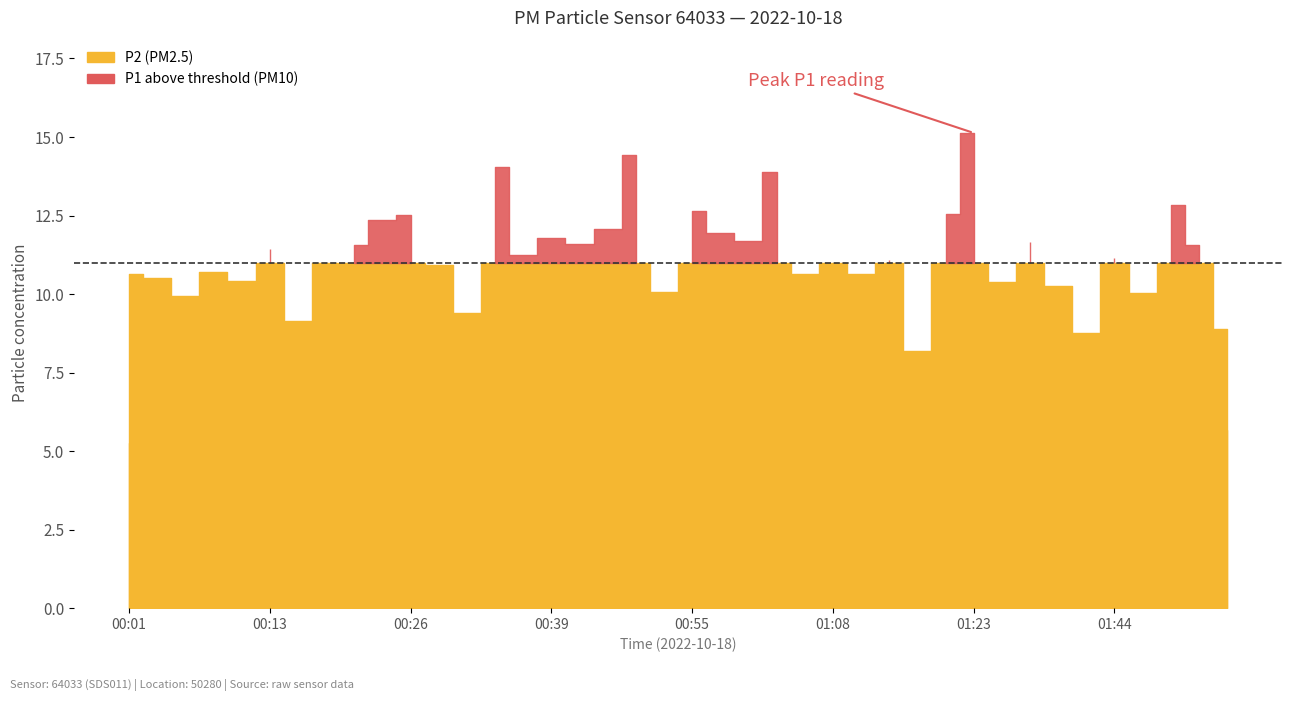

Reading right to left, what are all the values shown in this chart?

P1: 01:54=8.9	01:52=11.6	01:49=12.8	01:46=10.0	01:44=11.2	01:41=8.8	01:38=10.2	01:36=11.7	01:33=10.4	01:23=15.1	01:20=12.6	01:17=8.2	01:14=11.1	01:11=10.7	01:08=11.0	01:05=10.6	01:03=13.9	01:00=11.7	00:58=11.9	00:55=12.6	00:53=10.1	00:50=14.4	00:47=12.1	00:41=11.6	00:39=11.8	00:36=11.2	00:34=14.1	00:31=9.4	00:29=10.9	00:26=12.5	00:24=12.3	00:21=11.6	00:18=11.0	00:16=9.1	00:13=11.4	00:11=10.4	00:08=10.7	00:06=9.9	00:03=10.5	00:01=10.7
P2: 01:54=5.7	01:52=5.4	01:49=5.5	01:46=5.8	01:44=5.5	01:41=5.6	01:38=5.5	01:36=5.8	01:33=5.9	01:23=6.6	01:20=7.9	01:17=6.2	01:14=5.5	01:11=6.2	01:08=5.1	01:05=5.9	01:03=5.6	01:00=6.0	00:58=6.5	00:55=6.1	00:53=5.9	00:50=8.5	00:47=5.8	00:41=6.0	00:39=6.4	00:36=5.7	00:34=6.0	00:31=5.8	00:29=5.5	00:26=5.7	00:24=5.8	00:21=5.4	00:18=5.6	00:16=4.9	00:13=4.7	00:11=5.1	00:08=5.4	00:06=5.5	00:03=5.2	00:01=5.2